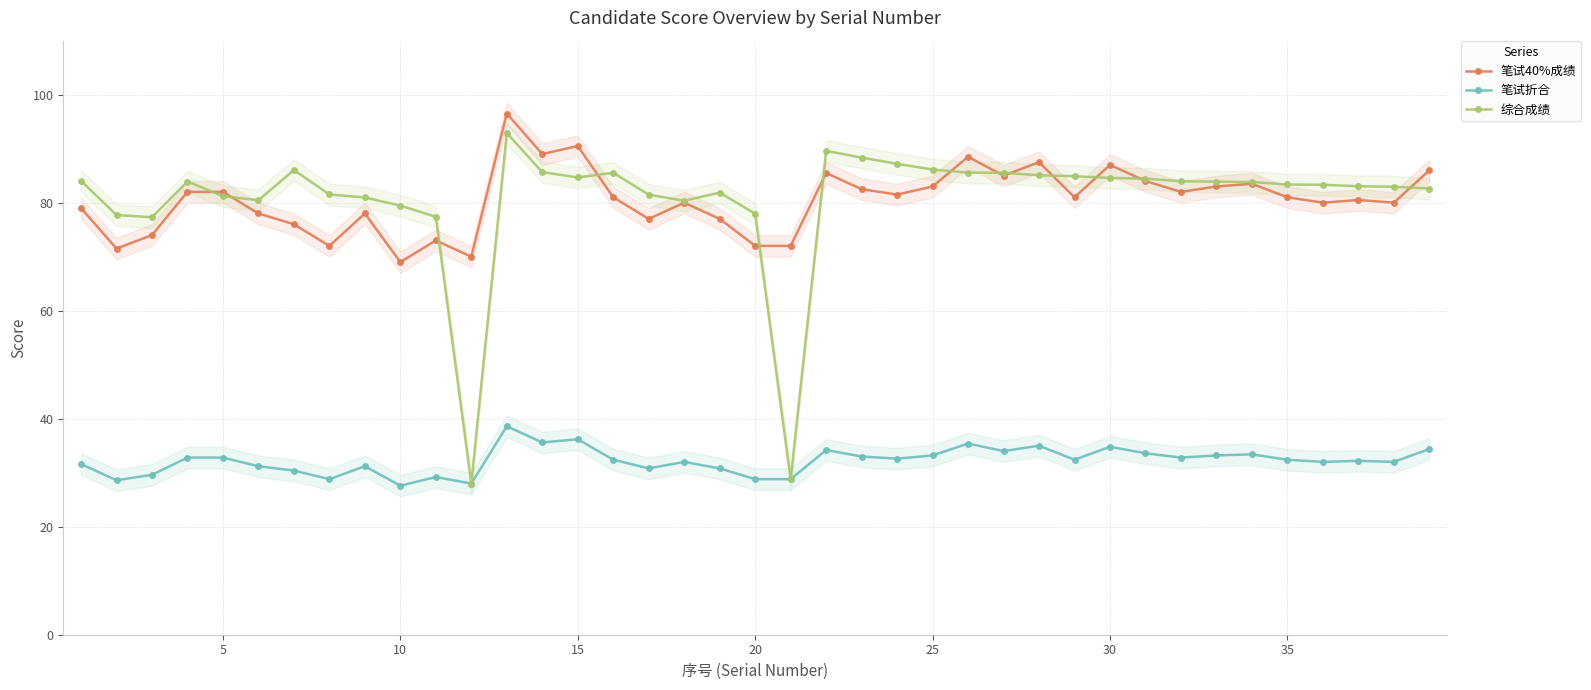

True or false: 笔试折合 and 笔试40%成绩 cross at least once.

False